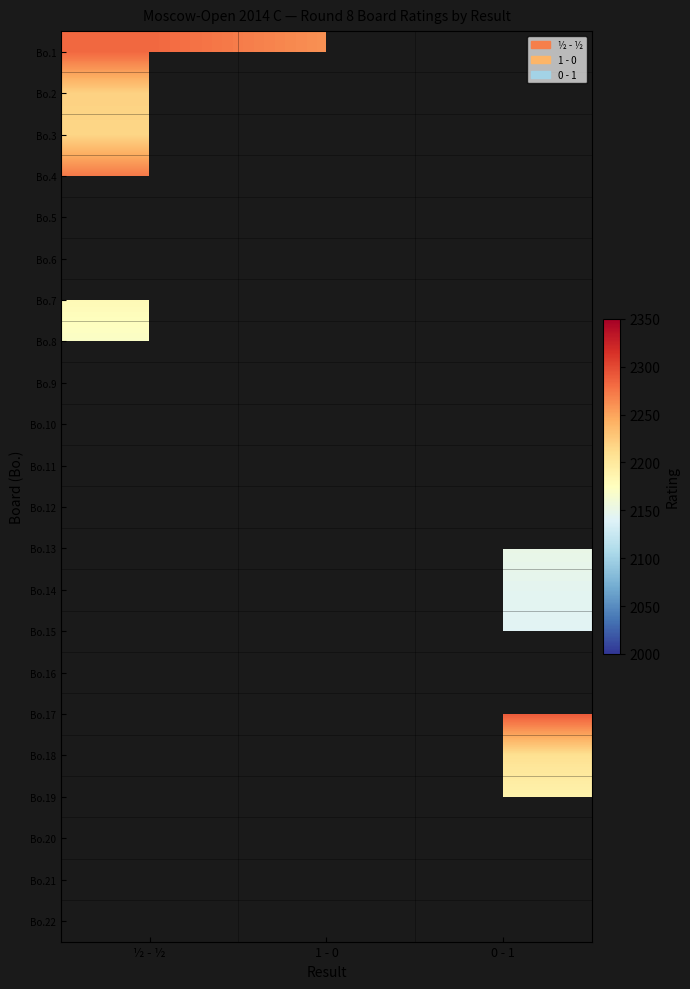

At which label does Bo.1 reach its minimum?

1 - 0